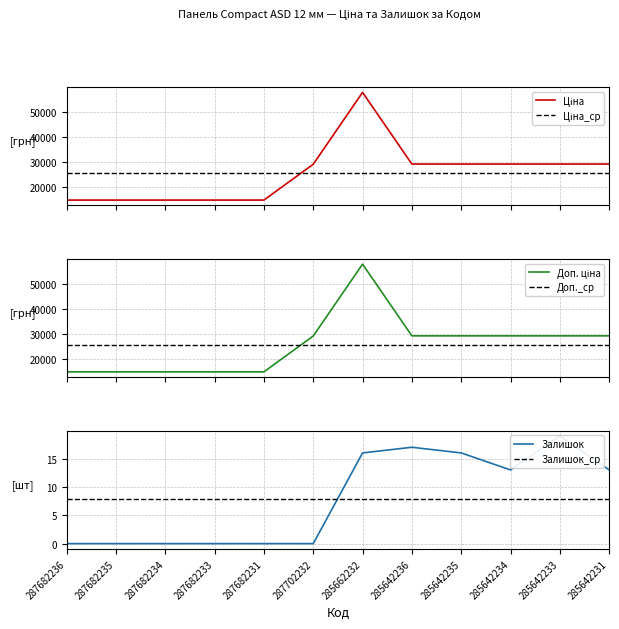

What is the difference between the maximum and minimum values in the Ціна series?

43025.4